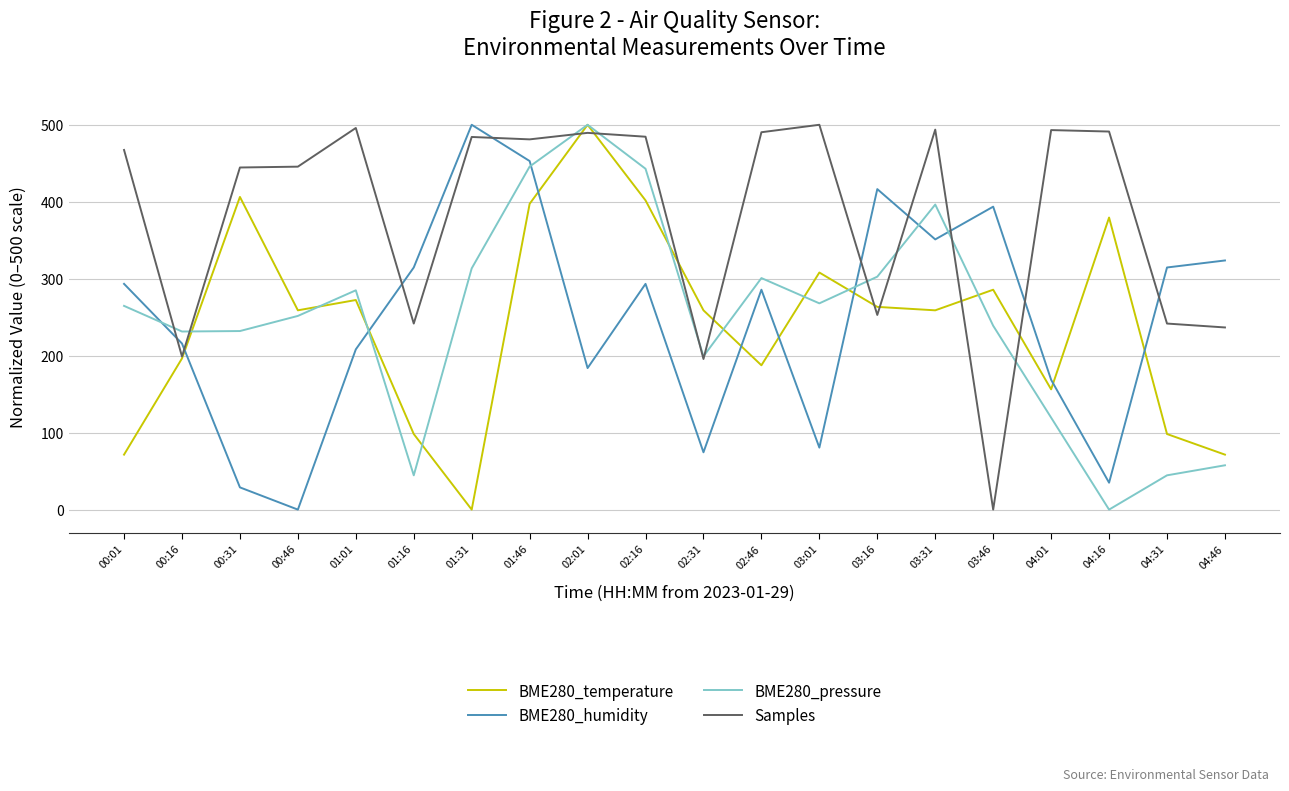

What is the difference between the highest and lowest values at 04:46?

266.1